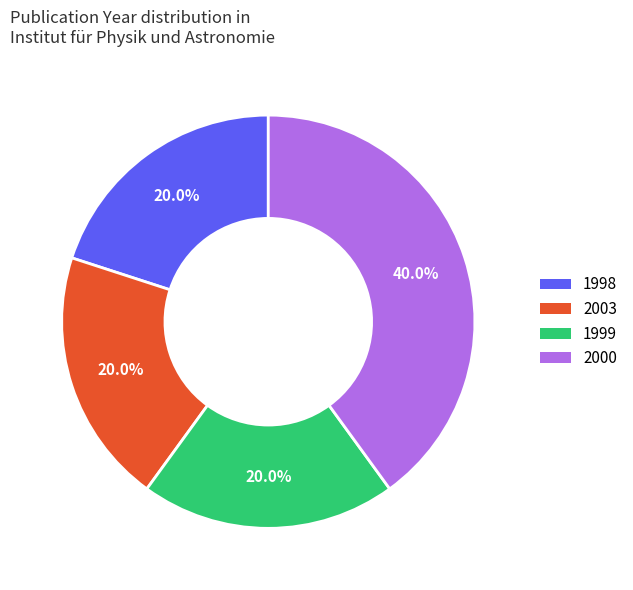

Is there a majority slice in this chart?

No